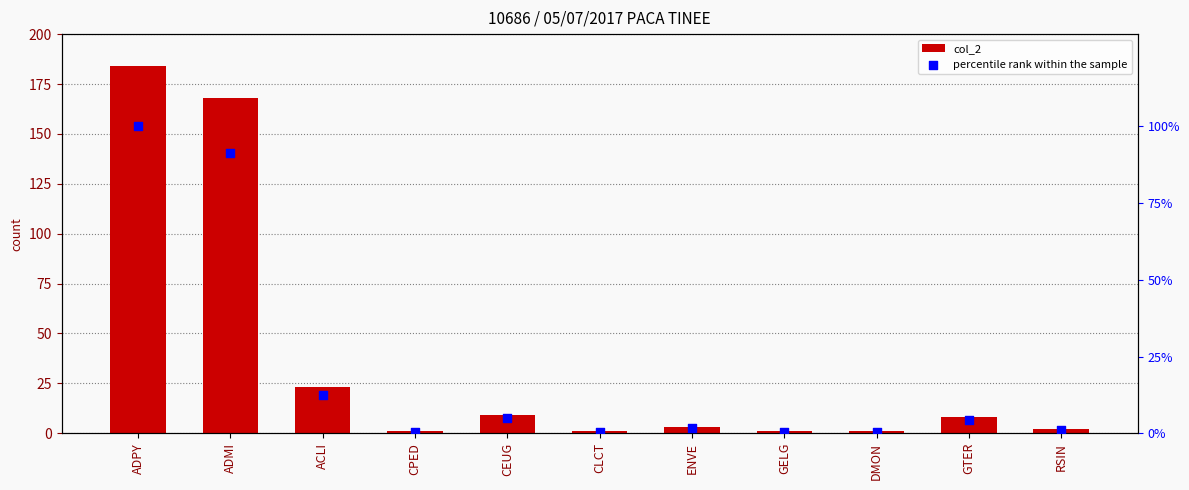

What are all the series names shown in the legend?

col_2, percentile rank within the sample